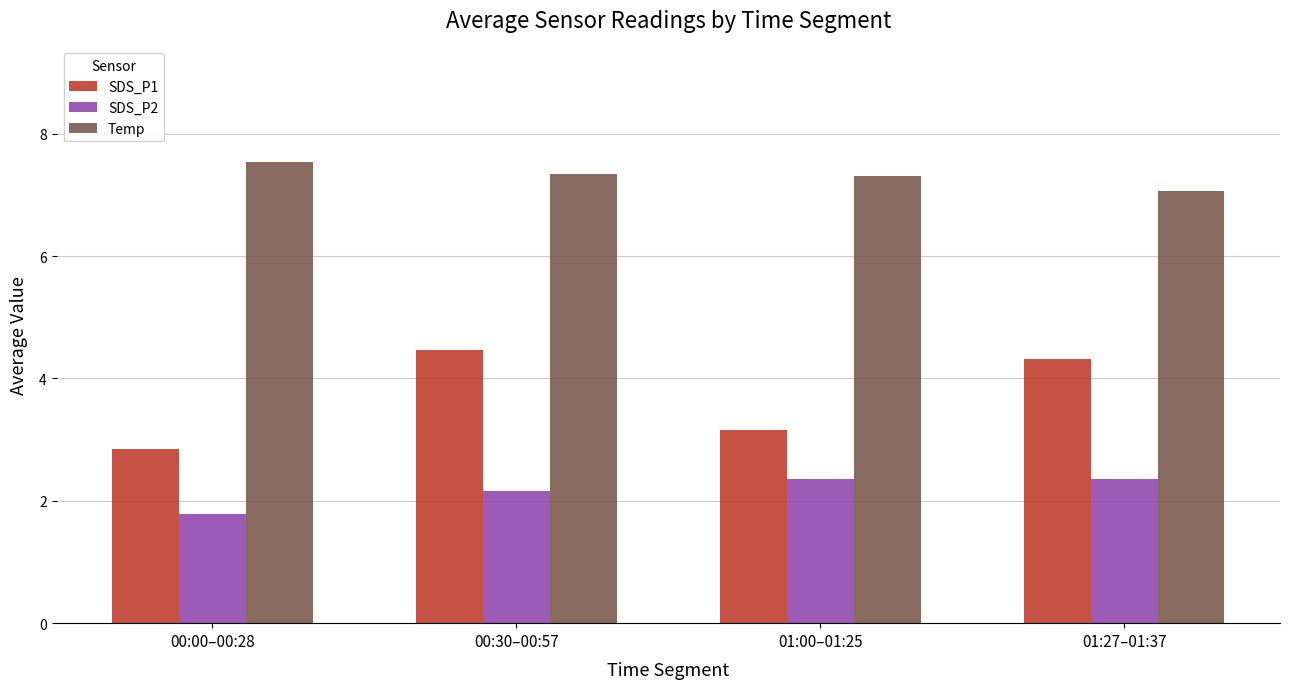

What is the lowest value of the SDS_P2 series?

1.8